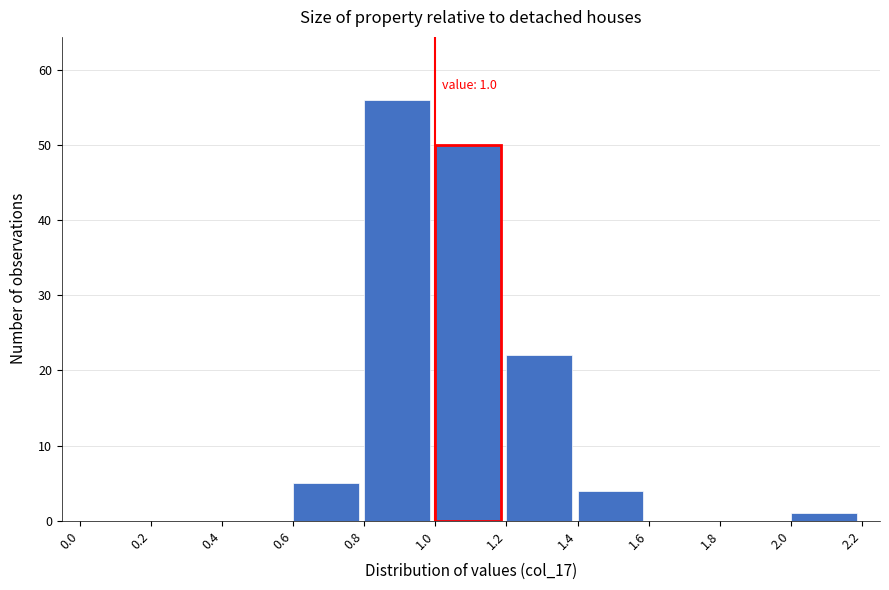

Which range on the x-axis has the tallest bar?

0.8 to 1.0